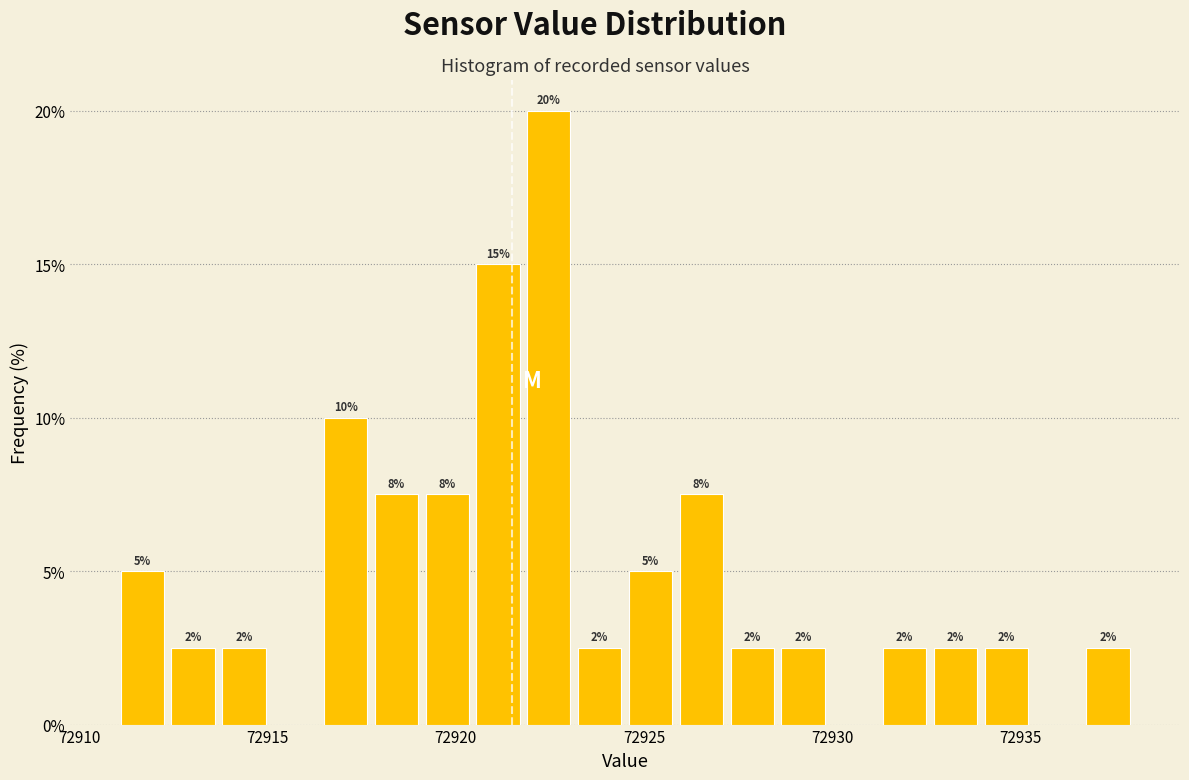

Around what value on the x-axis is the tallest bar? Give the approximate position of its centre, as read against the axis.

72922.5